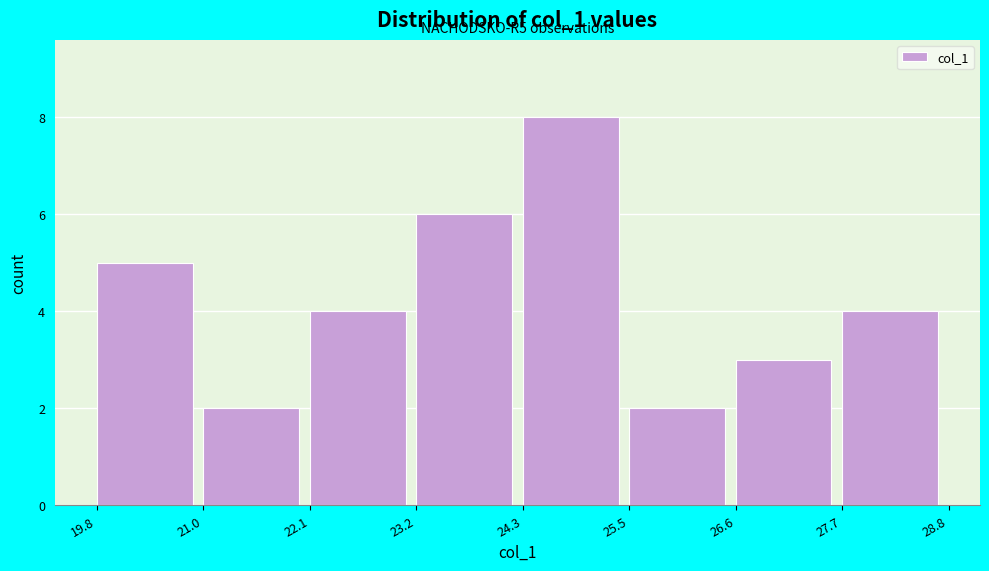

Over which range of the x-axis is the bar tallest?

24.3 to 25.5